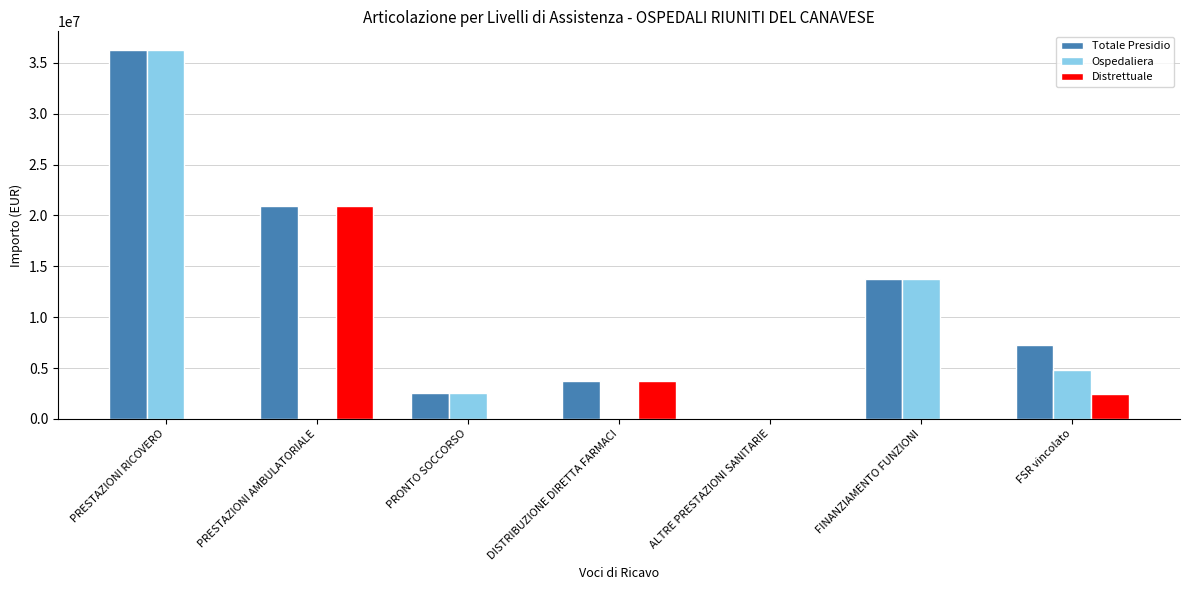

Which series has the largest total across all categories?

Totale Presidio